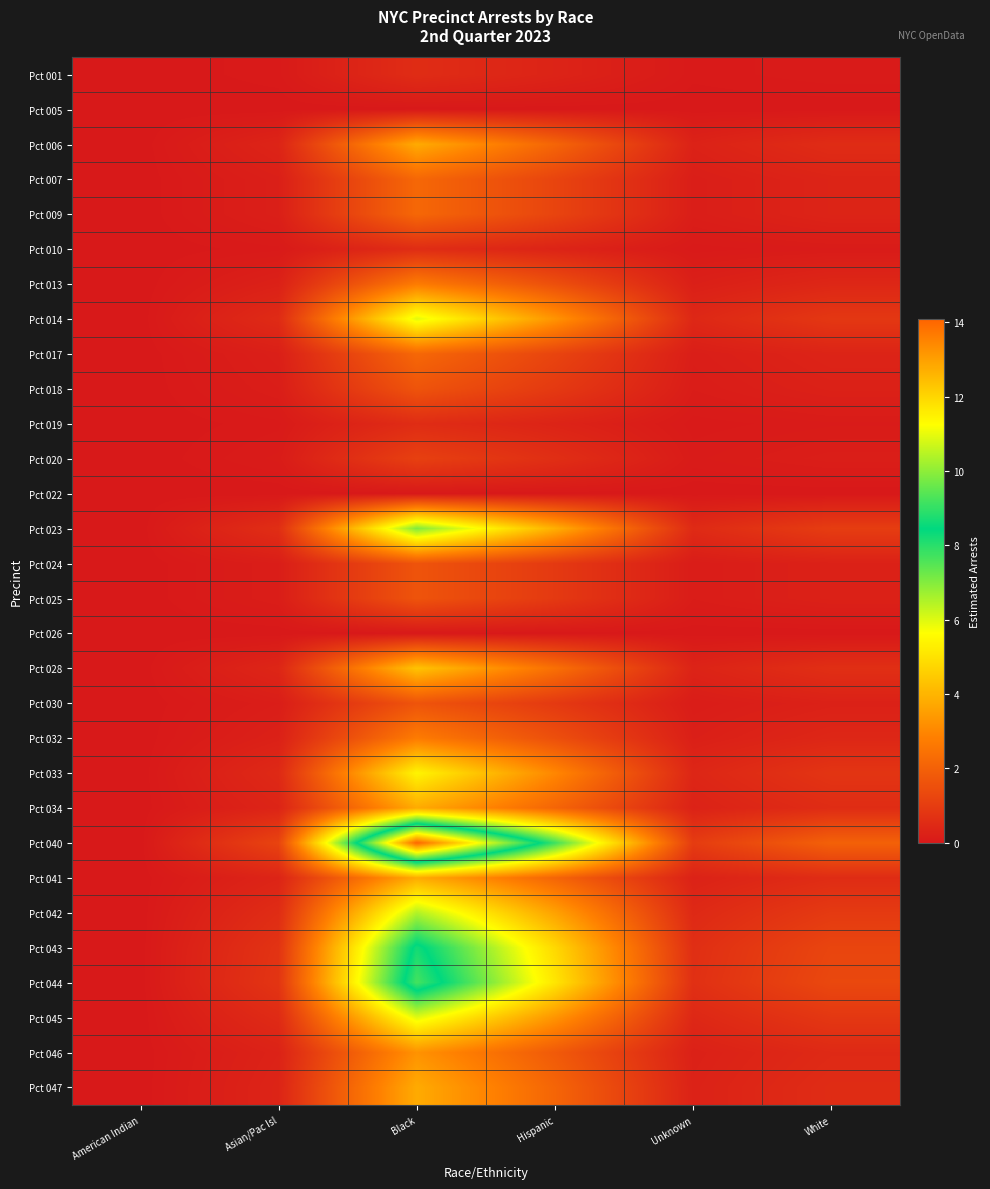

Reading right to left, transcribe all the data shown in this chart.

Pct 001: White=0.1	Unknown=0.0	Hispanic=0.3	Black=0.5	Asian/Pac Isl=0.0	American Indian=0.0
Pct 005: White=0.0	Unknown=0.0	Hispanic=0.0	Black=0.0	Asian/Pac Isl=0.0	American Indian=0.0
Pct 006: White=0.5	Unknown=0.3	Hispanic=2.1	Black=3.8	Asian/Pac Isl=0.3	American Indian=0.0
Pct 007: White=0.3	Unknown=0.1	Hispanic=1.2	Black=2.2	Asian/Pac Isl=0.2	American Indian=0.0
Pct 009: White=0.3	Unknown=0.1	Hispanic=1.2	Black=2.2	Asian/Pac Isl=0.2	American Indian=0.0
Pct 010: White=0.1	Unknown=0.0	Hispanic=0.3	Black=0.5	Asian/Pac Isl=0.0	American Indian=0.0
Pct 013: White=0.4	Unknown=0.2	Hispanic=1.5	Black=2.7	Asian/Pac Isl=0.2	American Indian=0.0
Pct 014: White=0.8	Unknown=0.4	Hispanic=3.3	Black=6.0	Asian/Pac Isl=0.5	American Indian=0.0
Pct 017: White=0.3	Unknown=0.1	Hispanic=1.2	Black=2.2	Asian/Pac Isl=0.2	American Indian=0.0
Pct 018: White=0.2	Unknown=0.1	Hispanic=0.9	Black=1.6	Asian/Pac Isl=0.1	American Indian=0.0
Pct 019: White=0.1	Unknown=0.0	Hispanic=0.3	Black=0.5	Asian/Pac Isl=0.0	American Indian=0.0
Pct 020: White=0.2	Unknown=0.1	Hispanic=0.6	Black=1.1	Asian/Pac Isl=0.1	American Indian=0.0
Pct 022: White=0.0	Unknown=0.0	Hispanic=0.0	Black=0.0	Asian/Pac Isl=0.0	American Indian=0.0
Pct 023: White=1.0	Unknown=0.5	Hispanic=3.9	Black=7.0	Asian/Pac Isl=0.6	American Indian=0.0
Pct 024: White=0.2	Unknown=0.1	Hispanic=0.9	Black=1.6	Asian/Pac Isl=0.1	American Indian=0.0
Pct 025: White=0.2	Unknown=0.1	Hispanic=0.9	Black=1.6	Asian/Pac Isl=0.1	American Indian=0.0
Pct 026: White=0.0	Unknown=0.0	Hispanic=0.0	Black=0.0	Asian/Pac Isl=0.0	American Indian=0.0
Pct 028: White=0.6	Unknown=0.3	Hispanic=2.4	Black=4.3	Asian/Pac Isl=0.4	American Indian=0.0
Pct 030: White=0.2	Unknown=0.1	Hispanic=0.9	Black=1.6	Asian/Pac Isl=0.1	American Indian=0.0
Pct 032: White=0.4	Unknown=0.2	Hispanic=1.5	Black=2.7	Asian/Pac Isl=0.2	American Indian=0.0
Pct 033: White=0.8	Unknown=0.4	Hispanic=3.0	Black=5.4	Asian/Pac Isl=0.5	American Indian=0.0
Pct 034: White=0.5	Unknown=0.3	Hispanic=2.1	Black=3.8	Asian/Pac Isl=0.3	American Indian=0.0
Pct 040: White=2.0	Unknown=1.0	Hispanic=7.8	Black=14.1	Asian/Pac Isl=1.2	American Indian=0.0
Pct 041: White=0.5	Unknown=0.3	Hispanic=2.1	Black=3.8	Asian/Pac Isl=0.3	American Indian=0.0
Pct 042: White=0.9	Unknown=0.4	Hispanic=3.6	Black=6.5	Asian/Pac Isl=0.5	American Indian=0.0
Pct 043: White=1.2	Unknown=0.6	Hispanic=4.8	Black=8.7	Asian/Pac Isl=0.7	American Indian=0.0
Pct 044: White=1.3	Unknown=0.6	Hispanic=5.1	Black=9.2	Asian/Pac Isl=0.8	American Indian=0.0
Pct 045: White=0.8	Unknown=0.4	Hispanic=3.3	Black=6.0	Asian/Pac Isl=0.5	American Indian=0.0
Pct 046: White=0.5	Unknown=0.2	Hispanic=1.8	Black=3.2	Asian/Pac Isl=0.3	American Indian=0.0
Pct 047: White=0.5	Unknown=0.3	Hispanic=2.1	Black=3.8	Asian/Pac Isl=0.3	American Indian=0.0